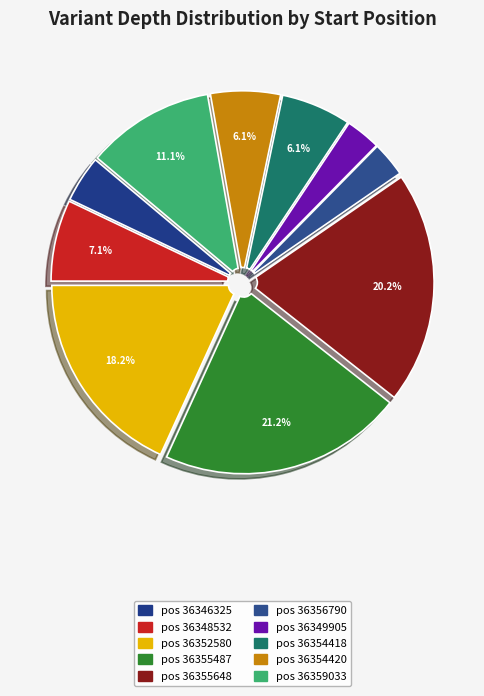

Count the number of slices in the pie.

10